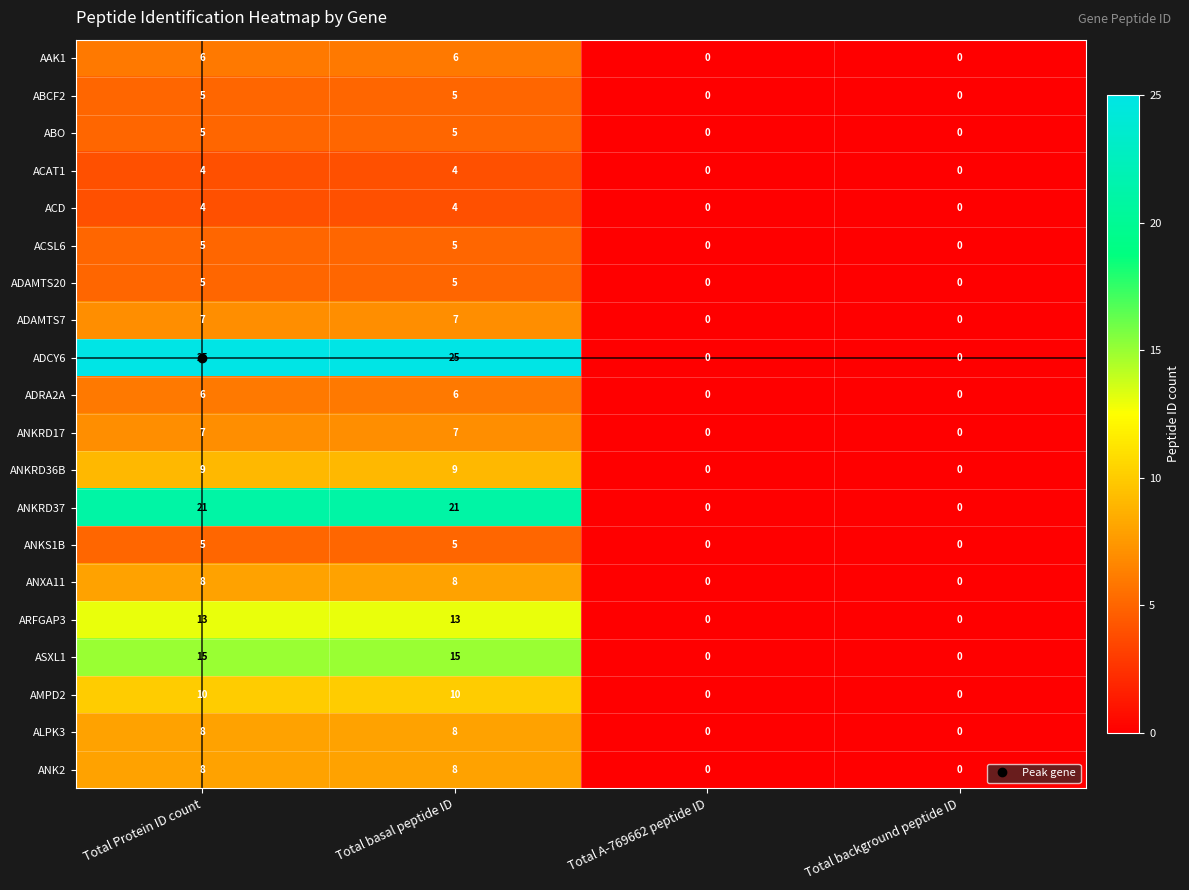

What is the sum of all ACD values?

8